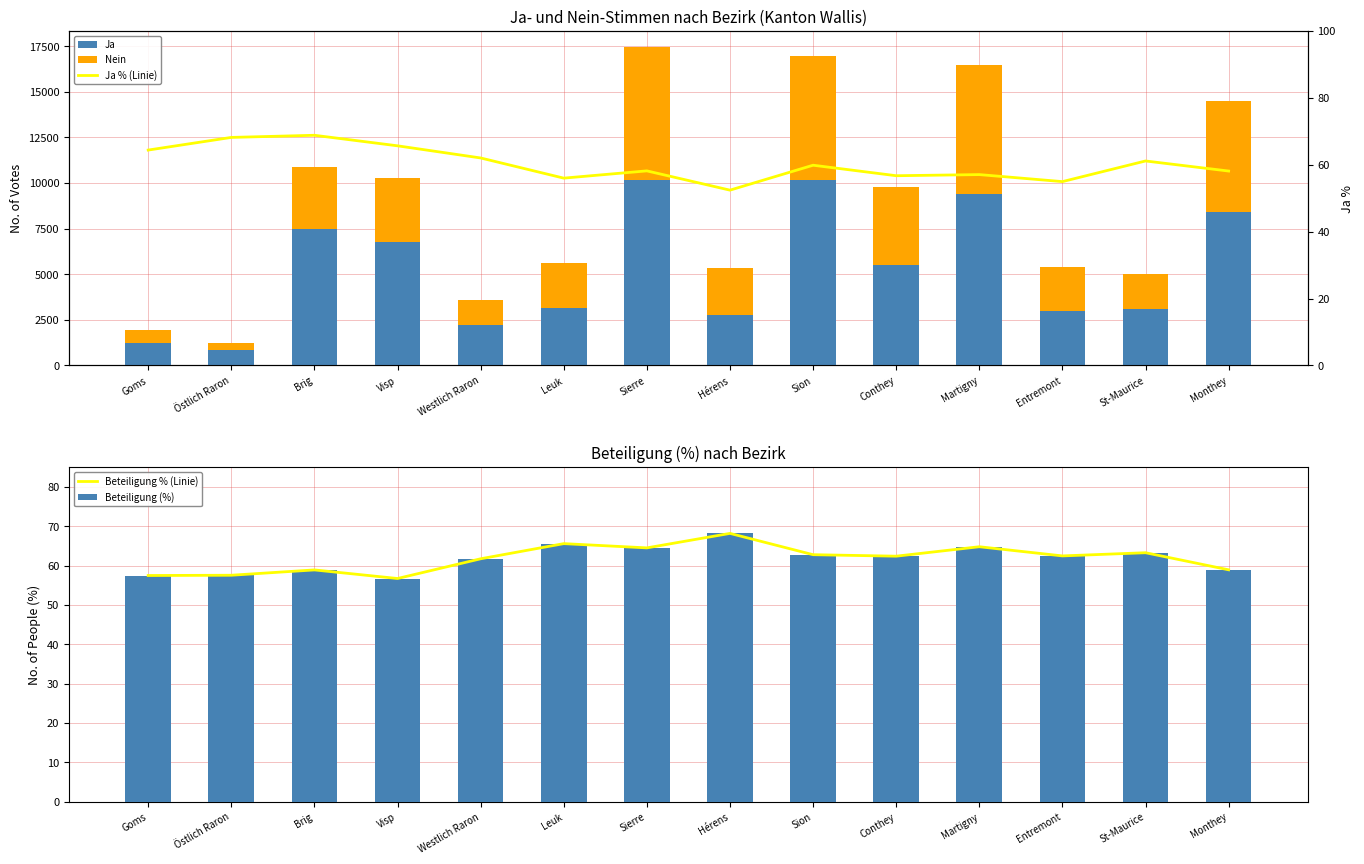

At which label does Ja % (Linie) first exceed 59?

Goms